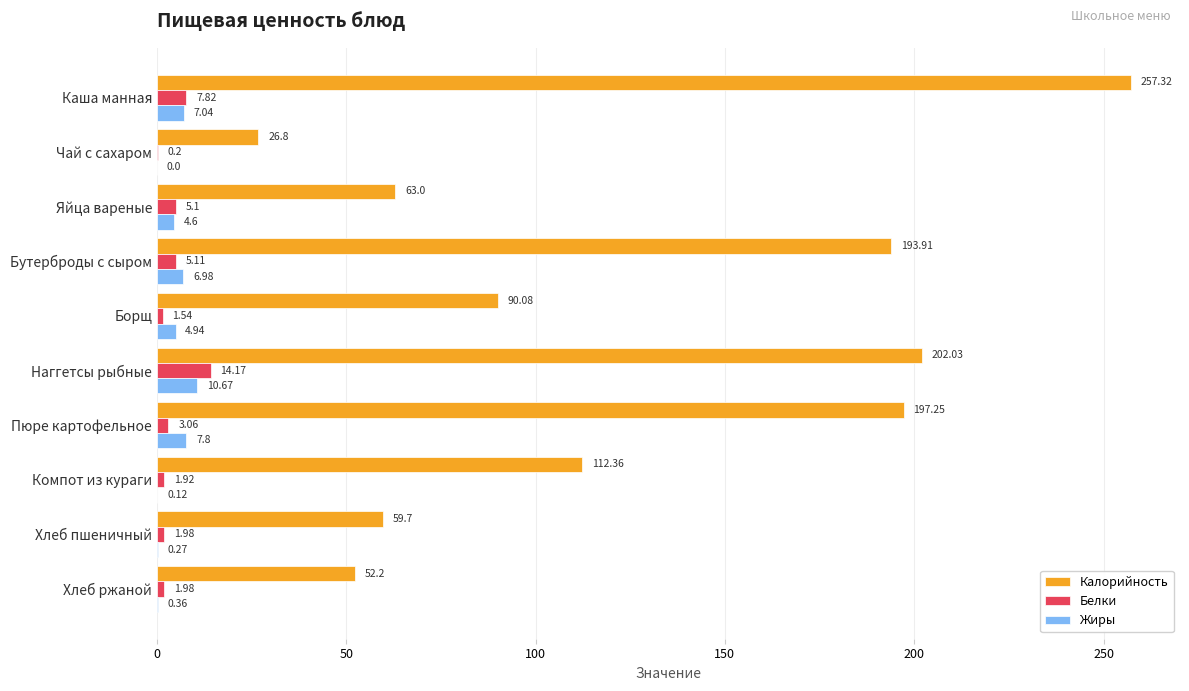

How many values in the Калорийность series exceed 112?

5